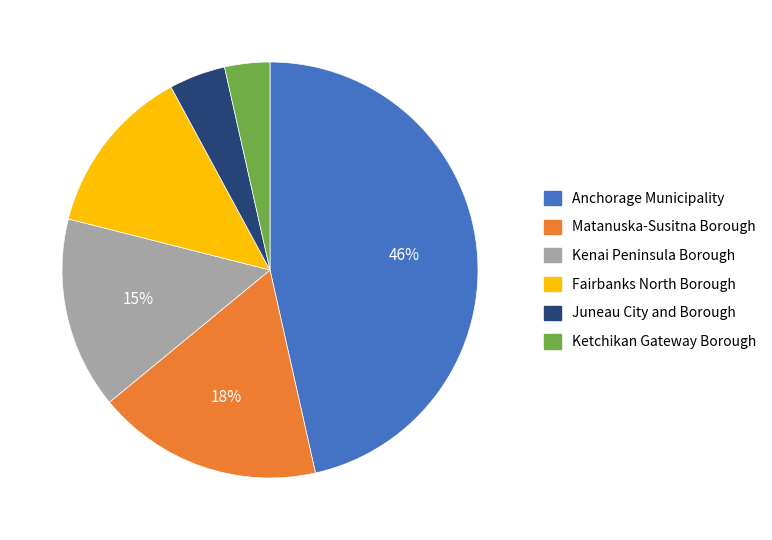

To the nearest percent, what is the average slice percentage?

17%